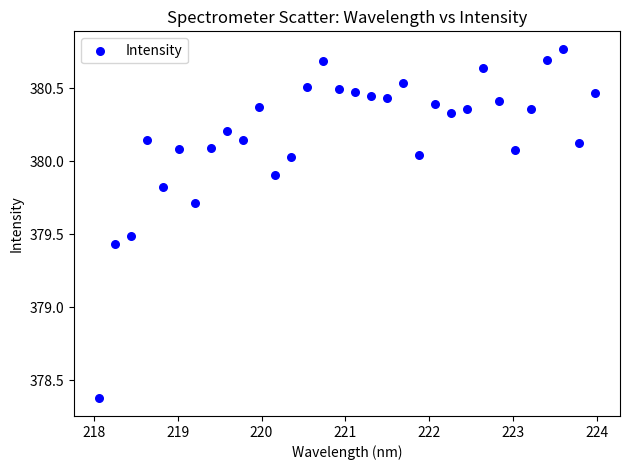

What is the range of Y values (max minus min)?

2.4